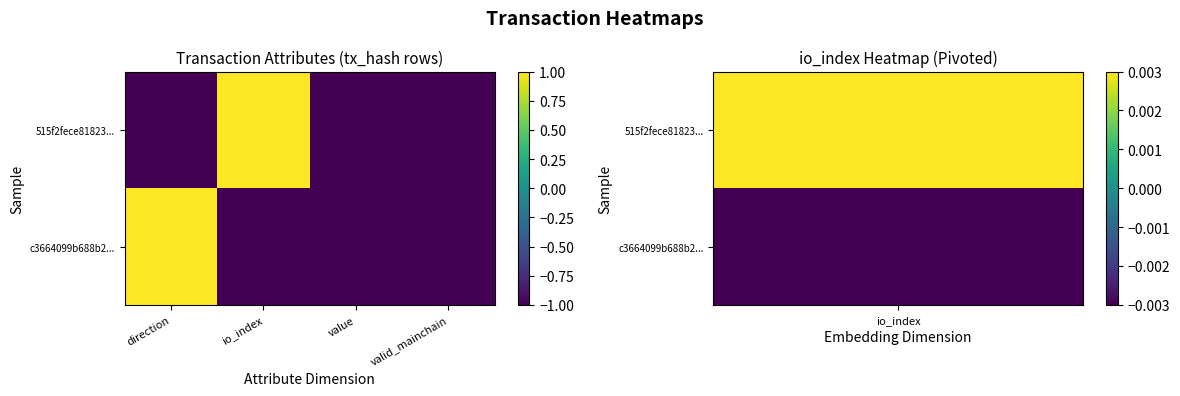

Which series has the largest range (max minus min)?

515f2fece81823...